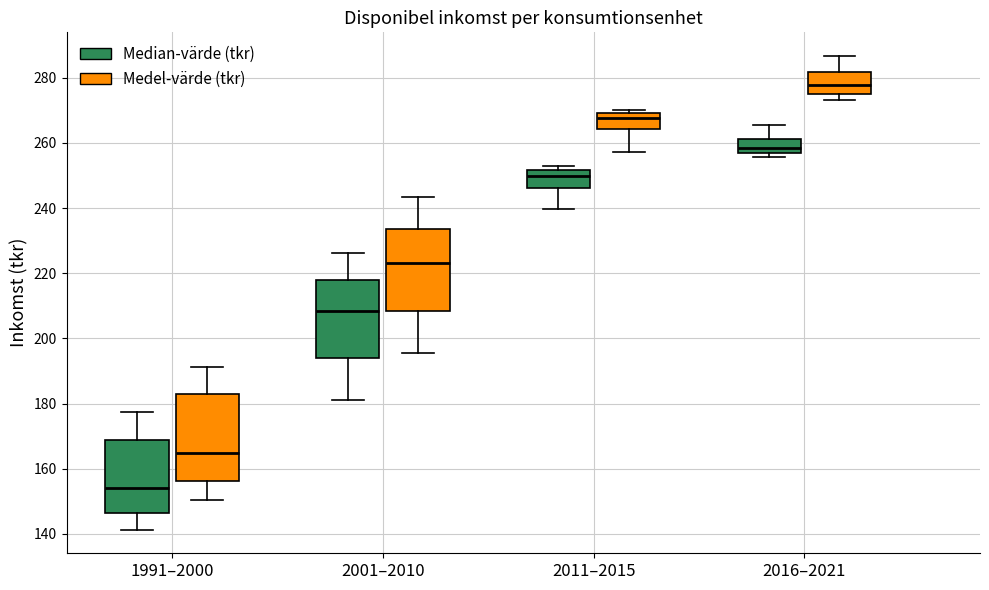

Which box has the highest median line?

2016–2021 (Medel-värde (tkr))